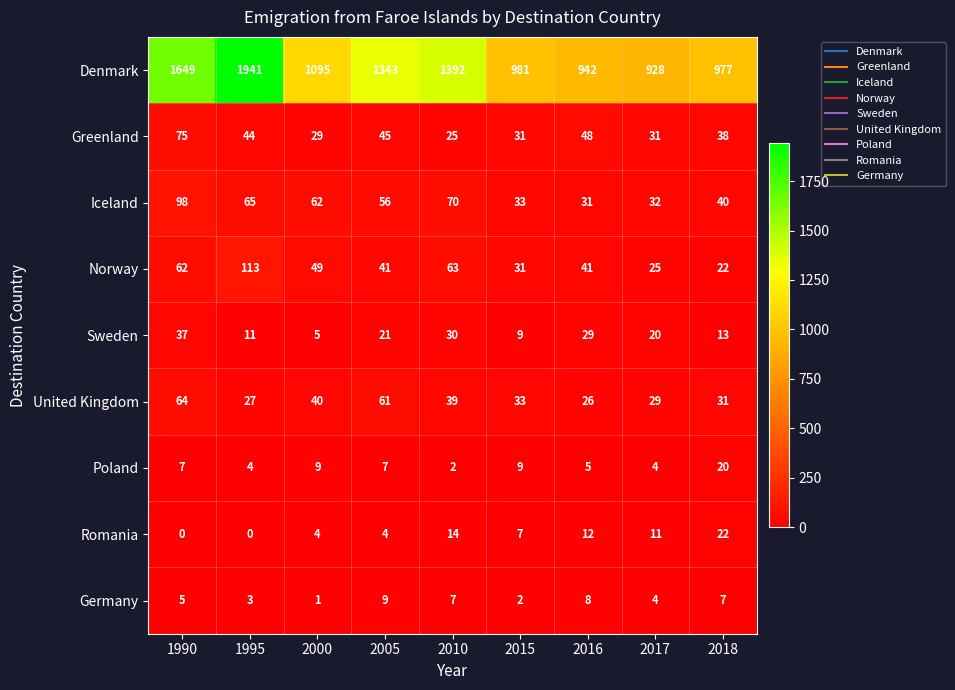

What value does the Sweden series have at 1990, to the nearest 5?

35